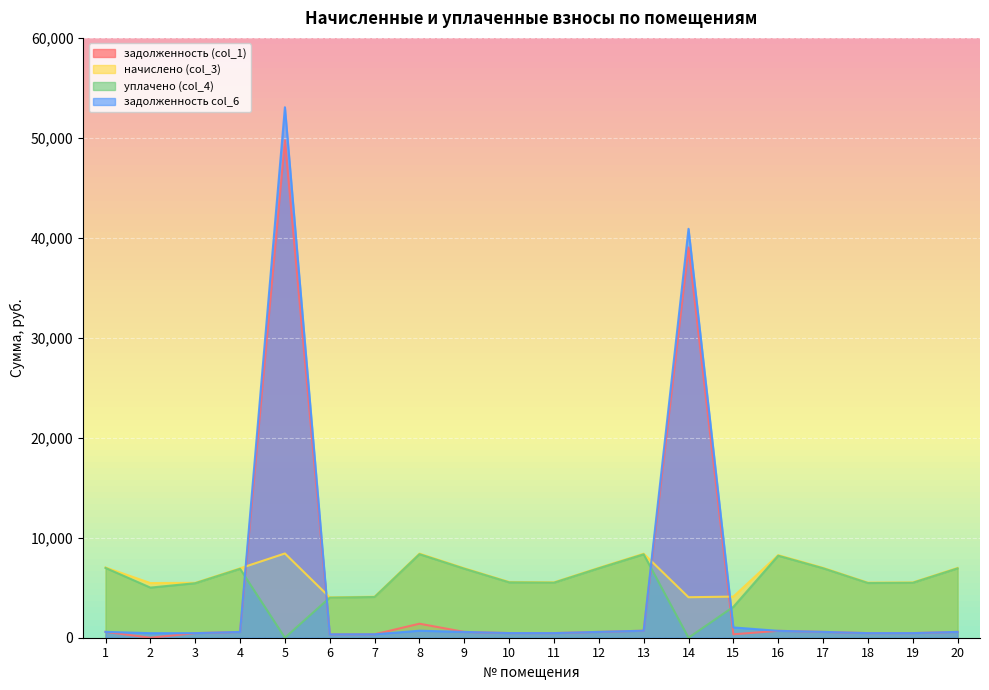

Which has a higher value, 8 or 6?

8